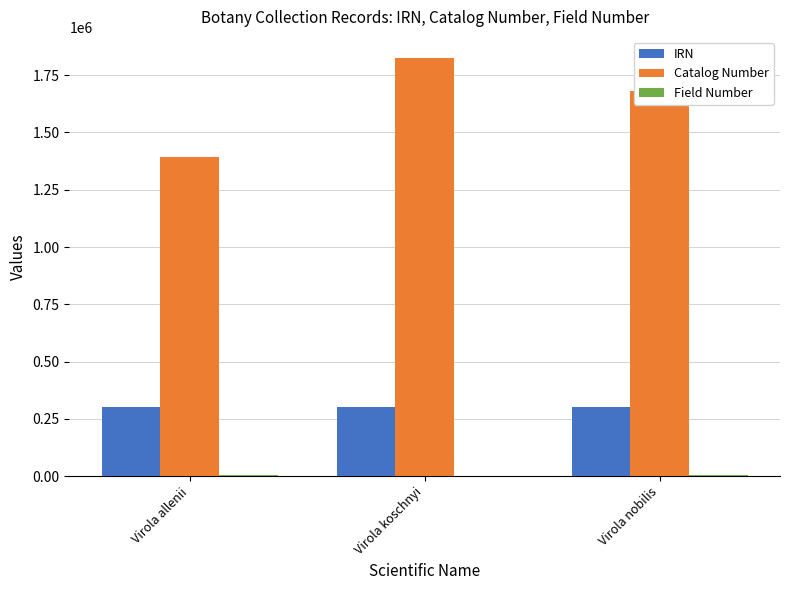

Count the Catalog Number values in the range 1394346 to 1825715.

3